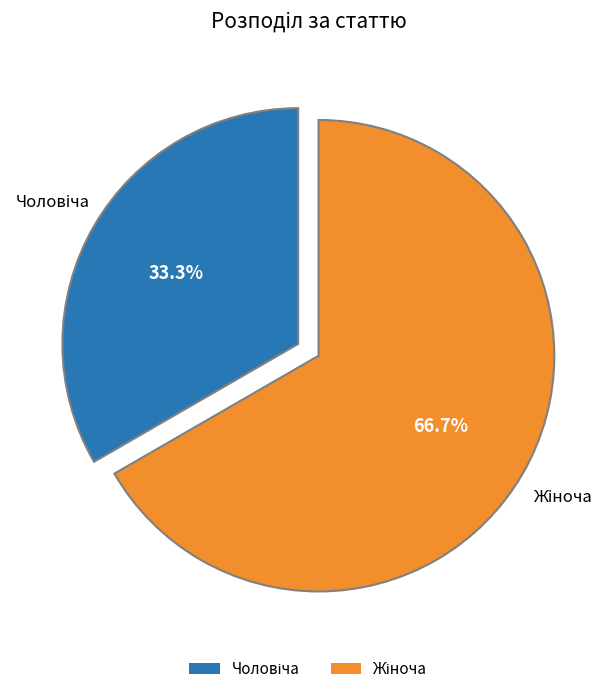

To the nearest percent, what is the difference between the largest and smallest slice percentages?

33%